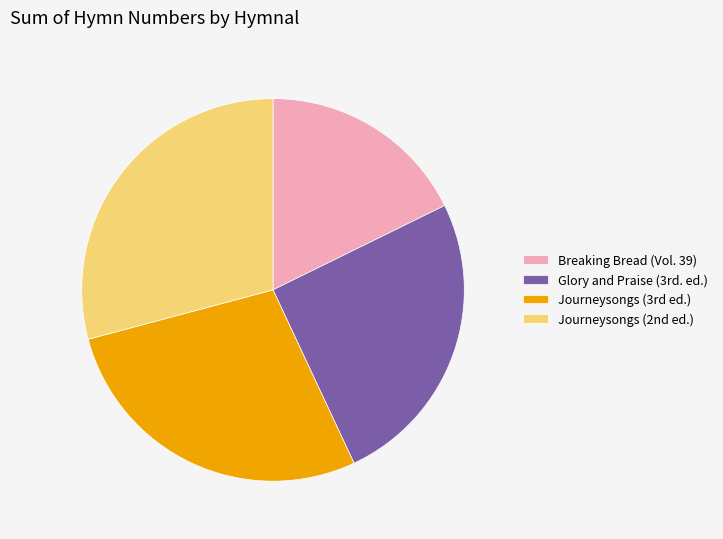

Which category has the biggest portion of the pie?

Journeysongs (2nd ed.)